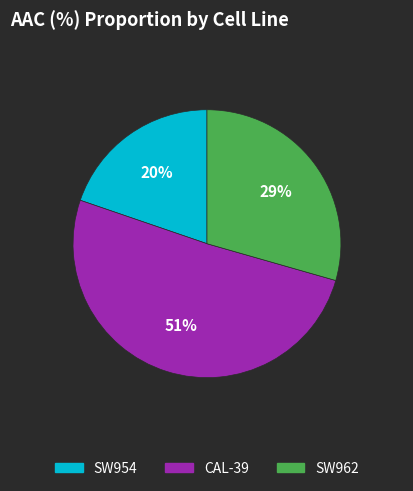

How many slices are in this pie chart?

3